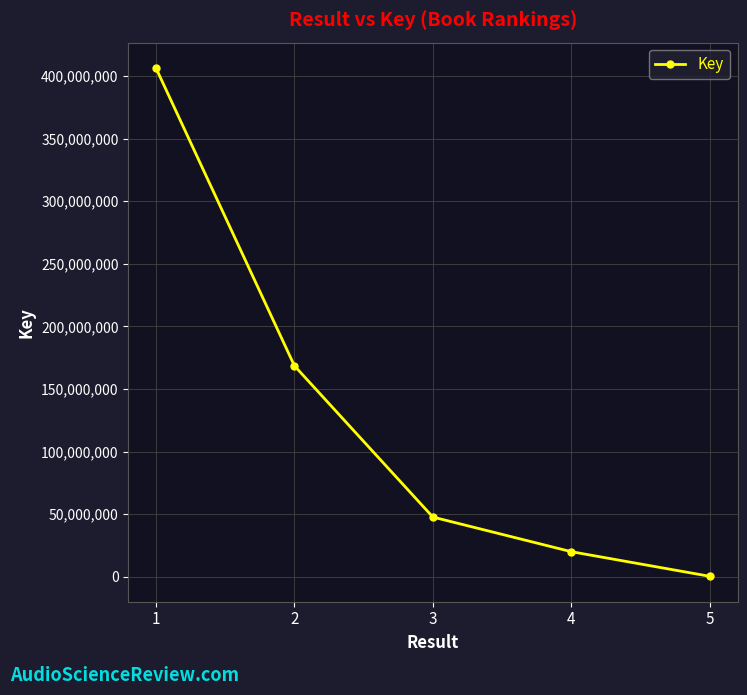

Reading left to right, extract all data points from this chart.

406325240	168488454	47646292	19988457	331160